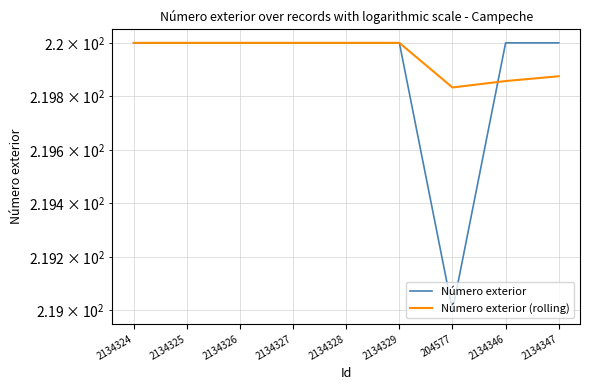

What is the total value across all series at 2134325?

440.0